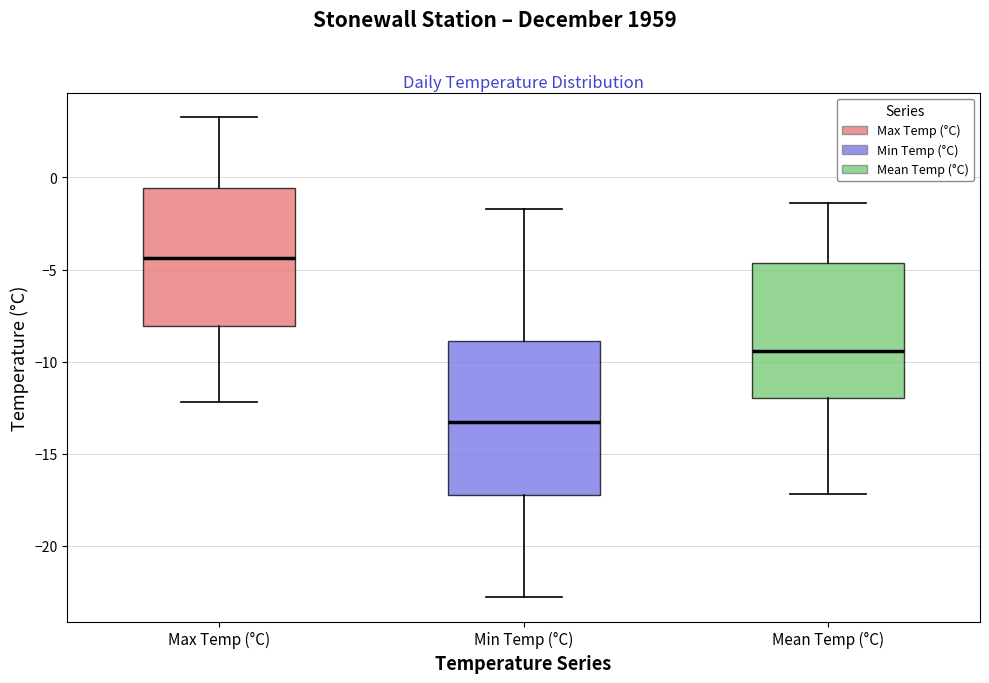

Which box has the highest median line?

Max Temp (°C)